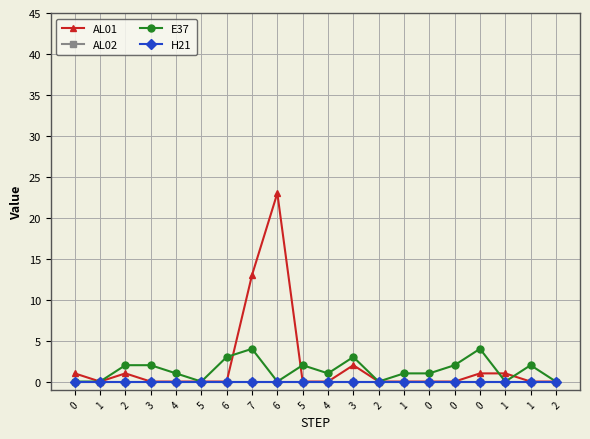

What is the label of the 14th point from the left?

1